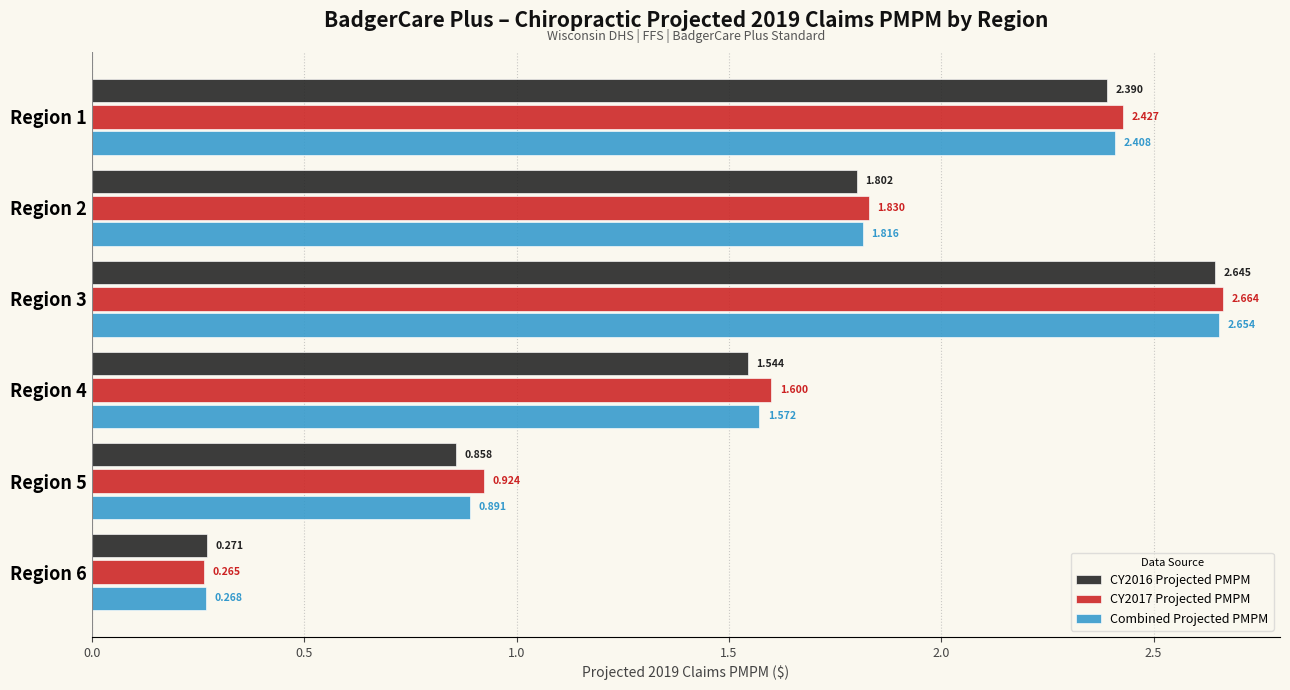

At which label does CY2017 Projected PMPM reach its peak?

Region 3